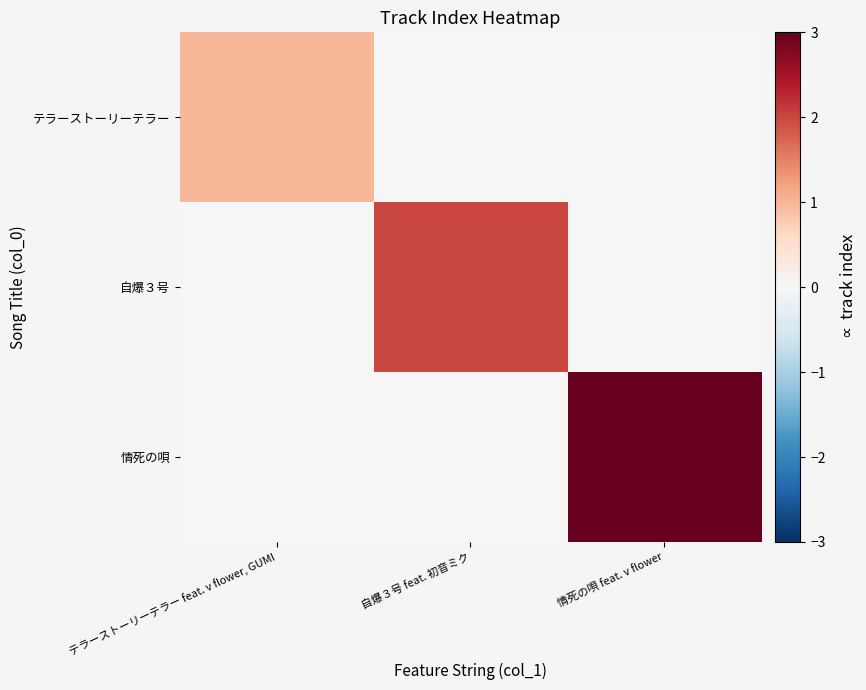

What is the difference between the highest and lowest values at 自爆３号 feat. 初音ミク?

2